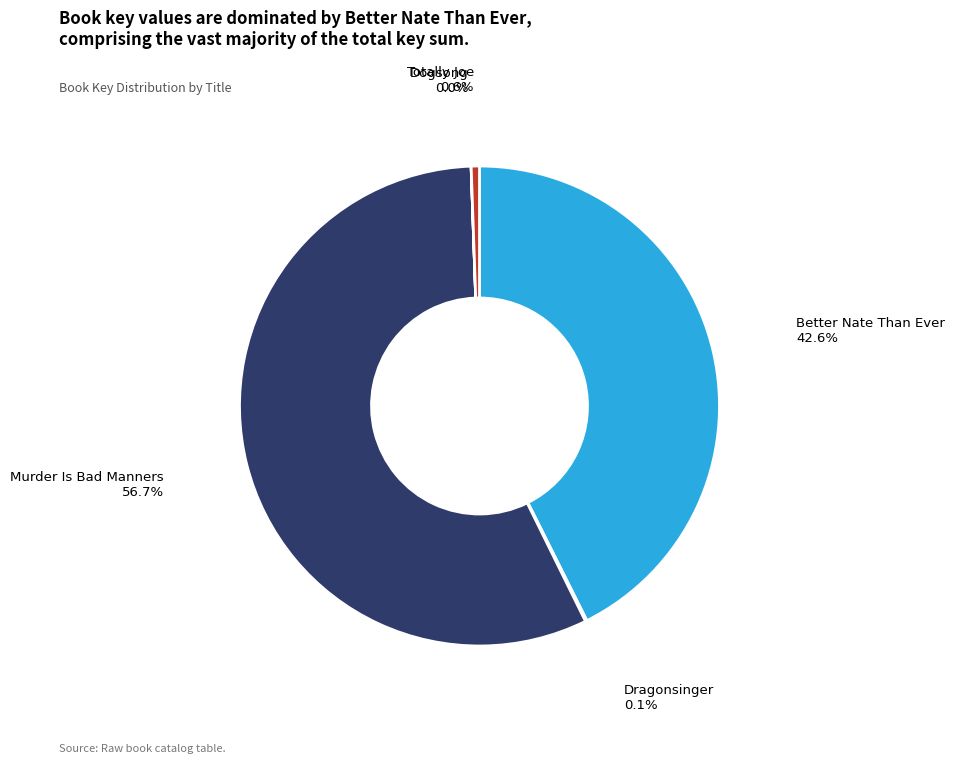

What is the majority slice?

Murder Is Bad Manners